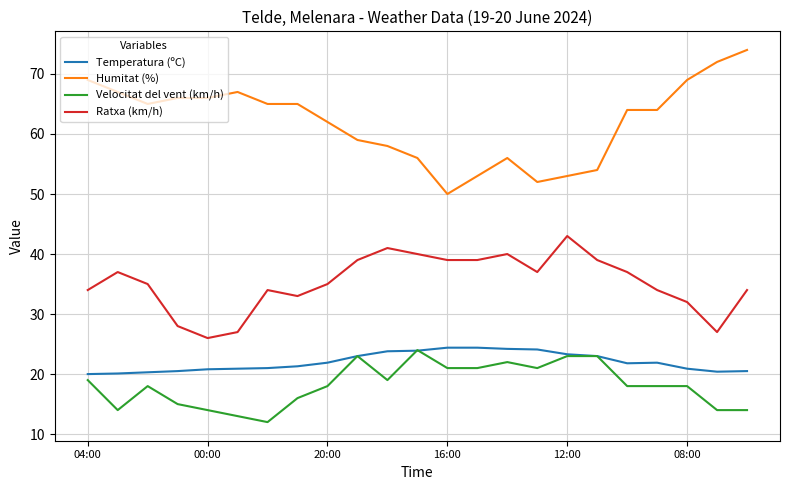

What is the lowest value of the Velocitat del vent (km/h) series?

12.0